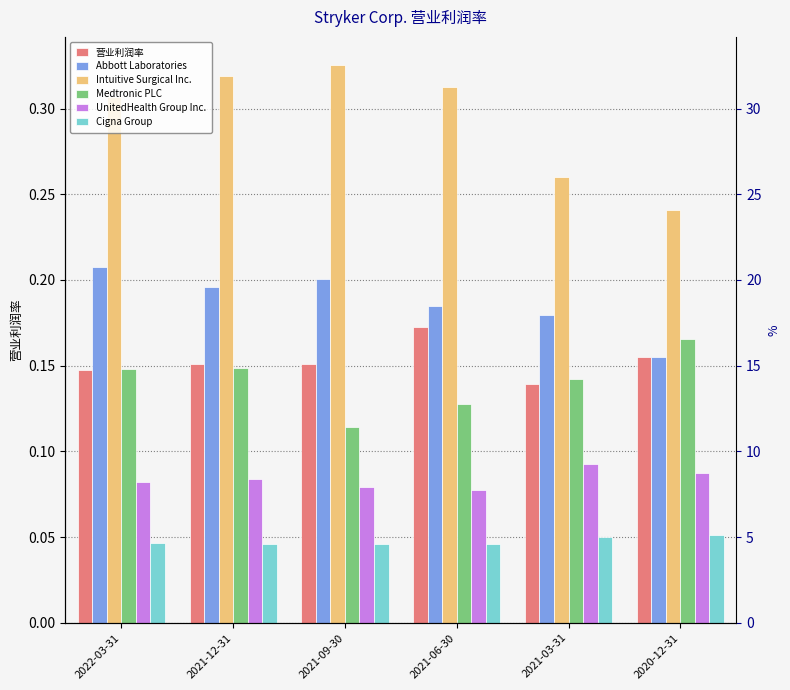

True or false: Cigna Group has a value of 0.0 at 2022-03-31.

True